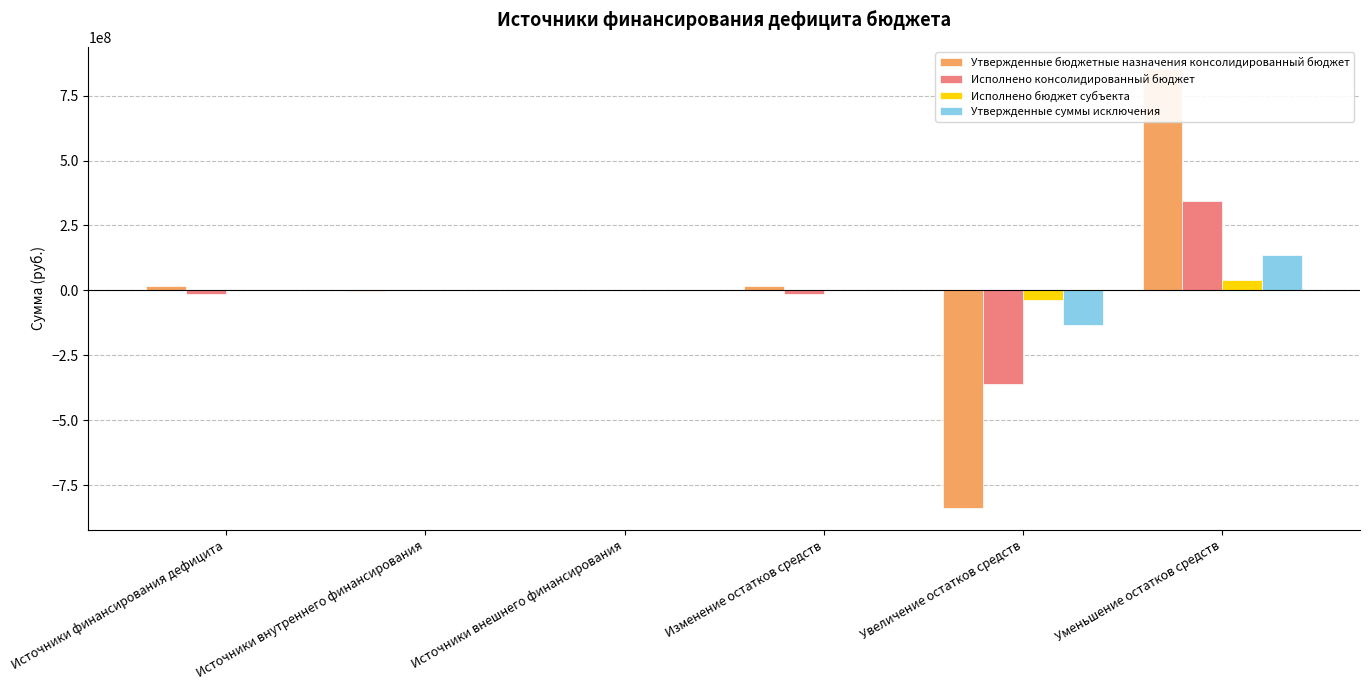

Reading left to right, extract all data points from this chart.

Утвержденные бюджетные назначения консолидированный бюджет: 15390210.8	-1120061.6	0.0	16510272.4	-836988569.1	853498841.5
Исполнено консолидированный бюджет: -15650129.6	-120061.6	0.0	-15530068.0	-361081635.1	345551567.1
Исполнено бюджет субъекта: 0.0	0.0	0.0	0.0	-38929329.2	38929329.2
Утвержденные суммы исключения: 0.0	0.0	0.0	0.0	-134675648.0	134675648.0